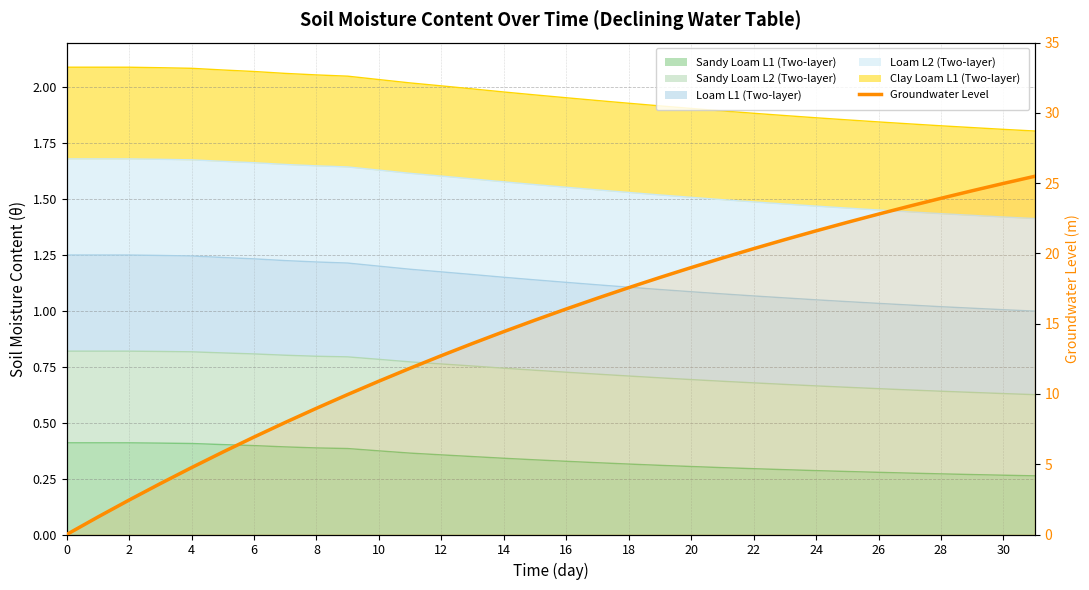

At which category does the chart reach its peak across all series?

31